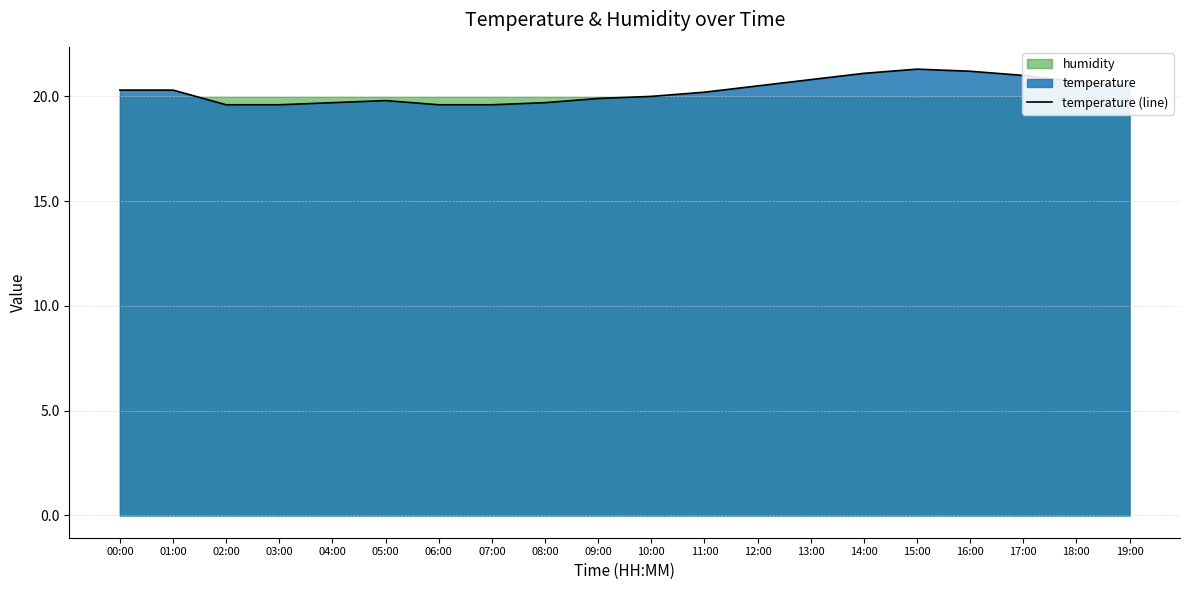

The temperature (line) series shows 19.6 at 07:00. True or false?

True